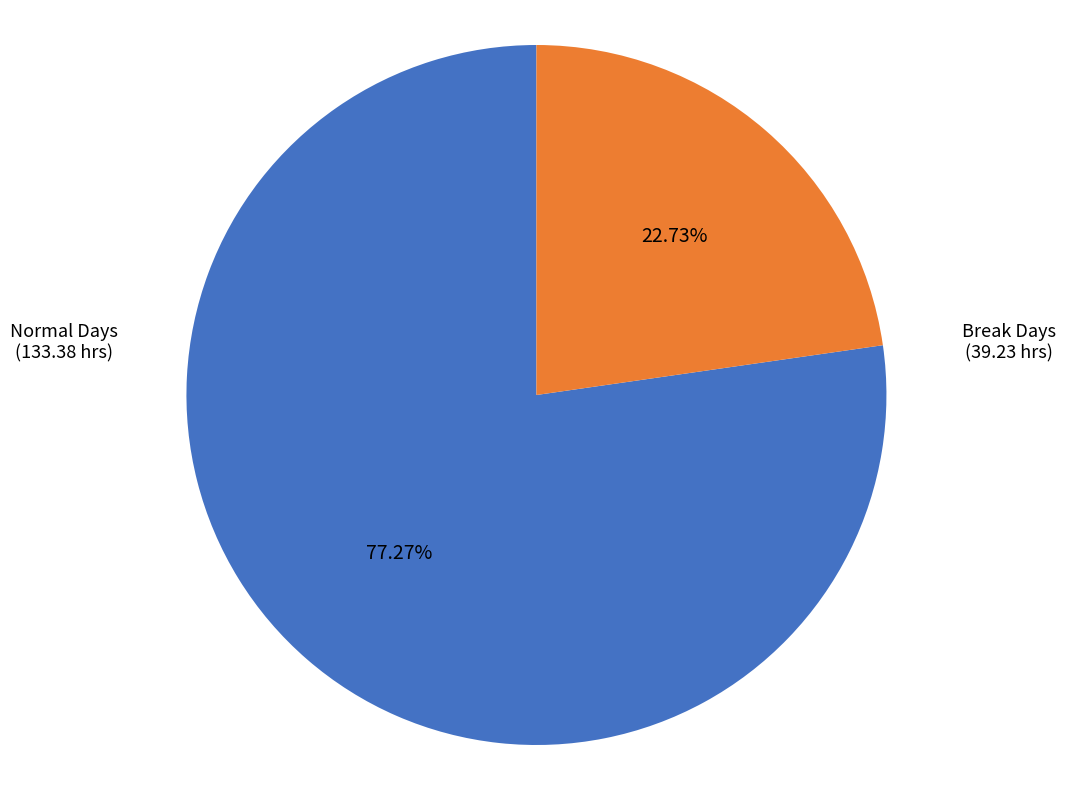

Does any single category account for the majority?

Yes